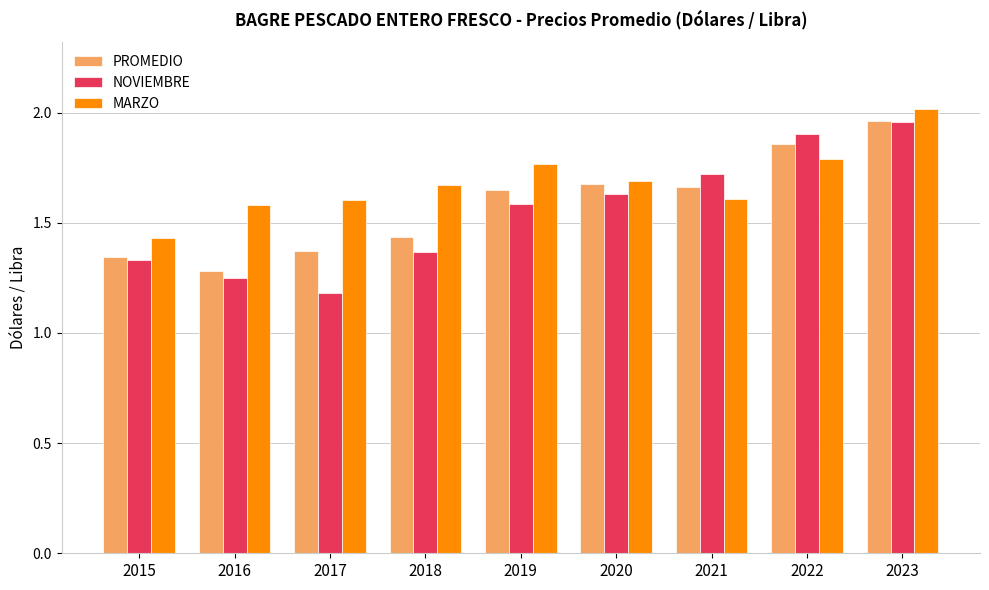

At 2017, list the series in order from smallest to largest.

NOVIEMBRE, PROMEDIO, MARZO